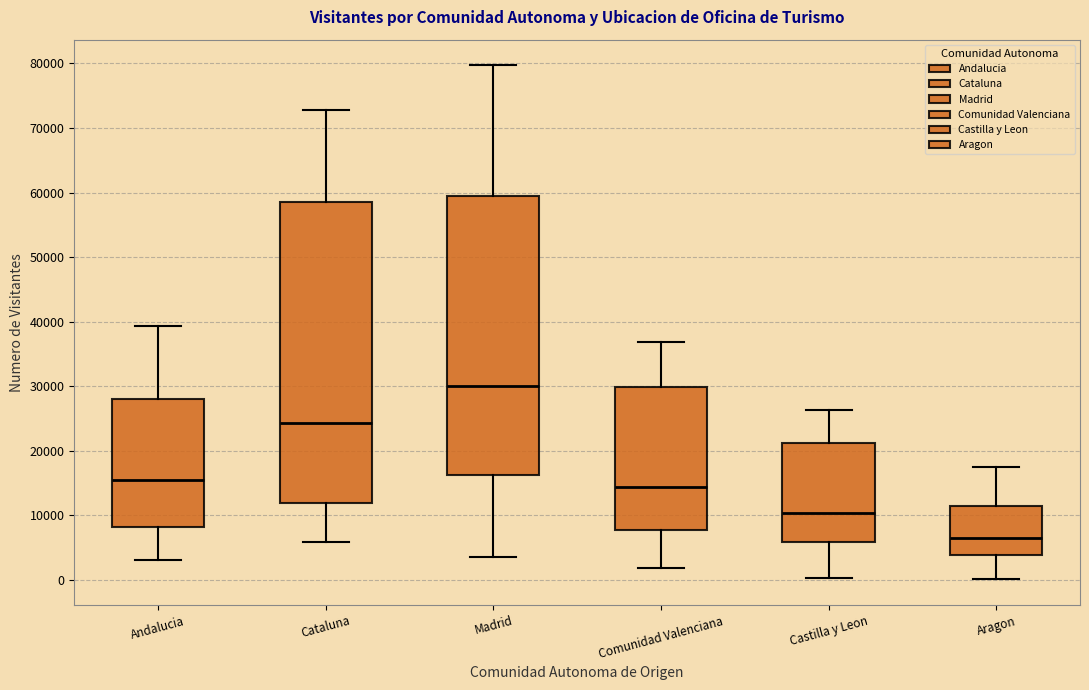

Which box's median line is the lowest?

Aragon